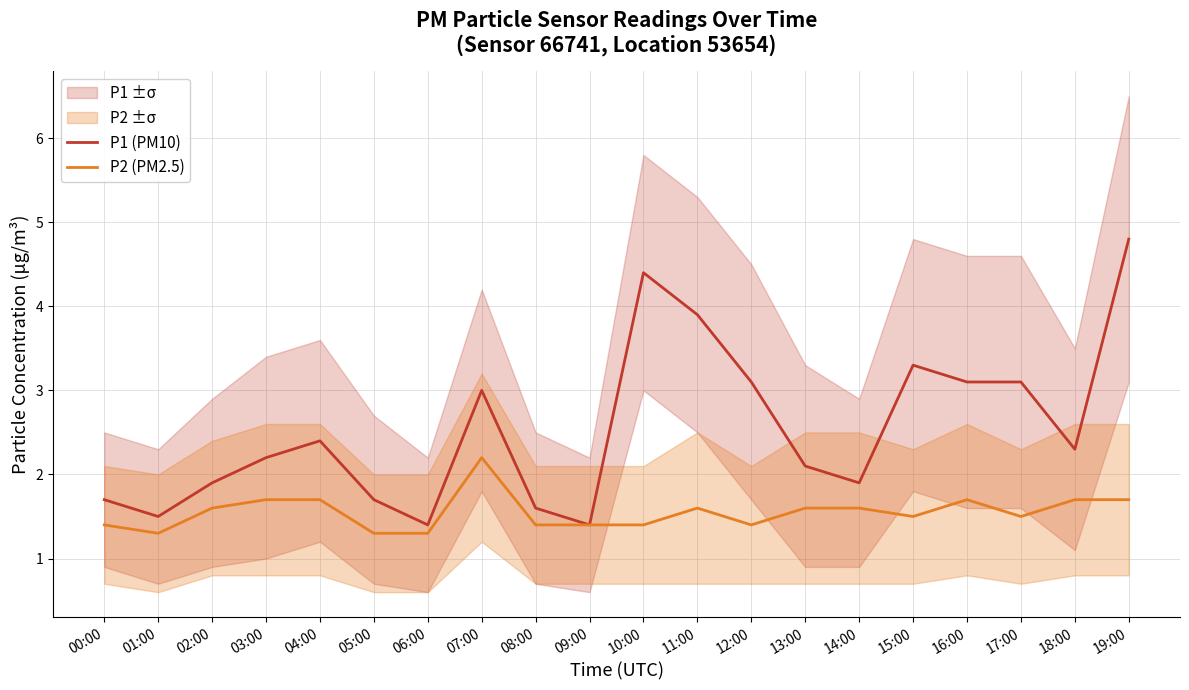

Is this an area chart (filled region under the line)?

No